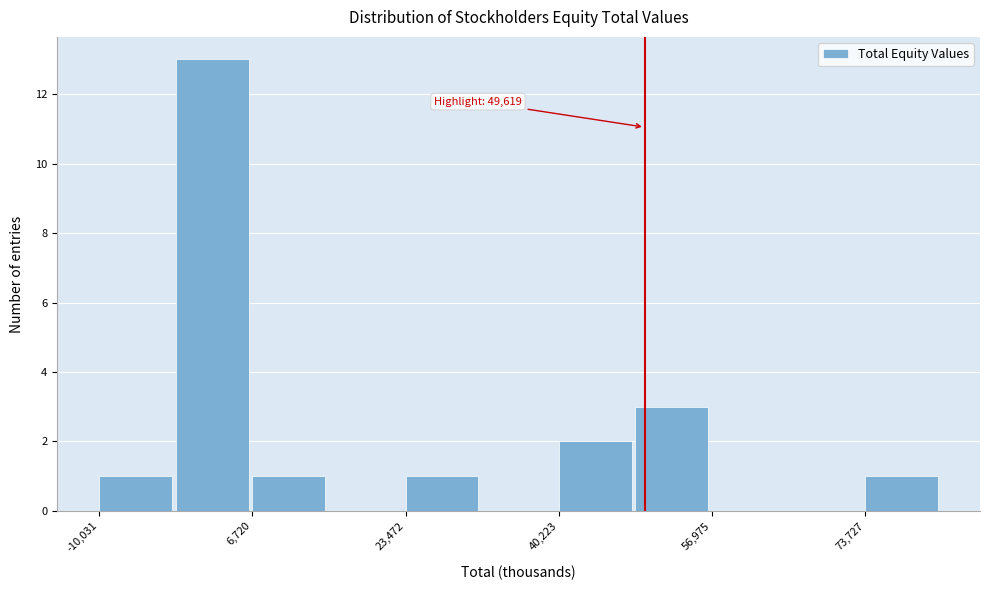

Which range on the x-axis has the tallest bar?

-2000 to 6000